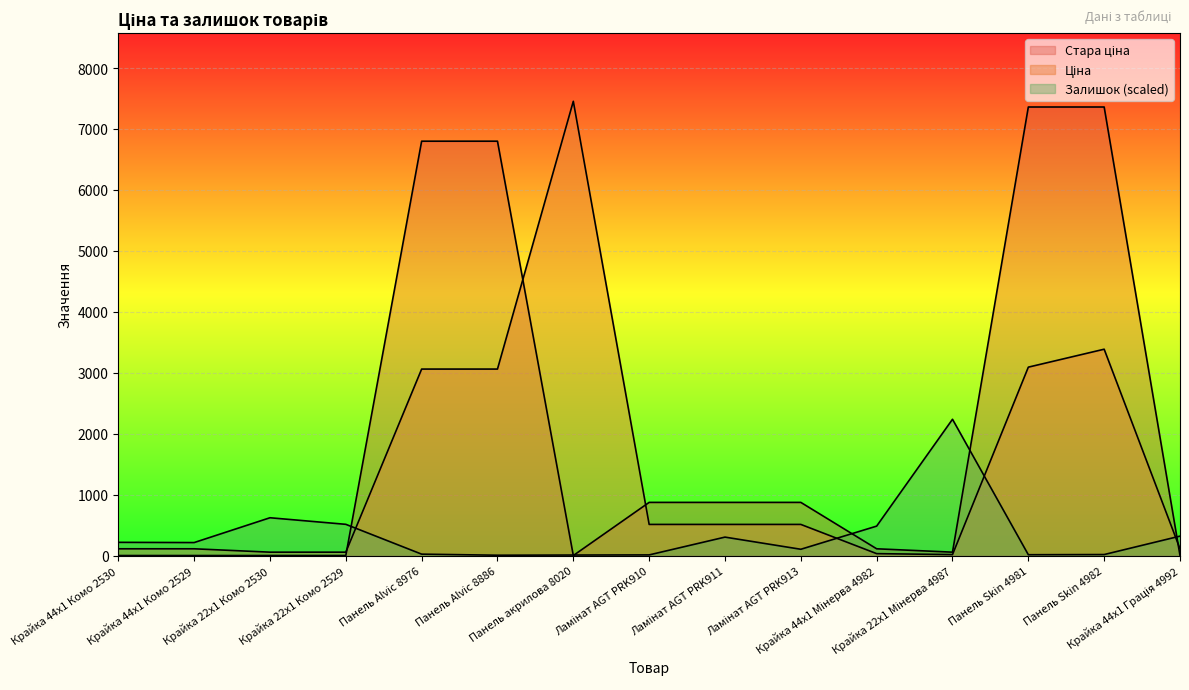

What is the label of the 15th point from the left?

Крайка 44x1 Грація 4992